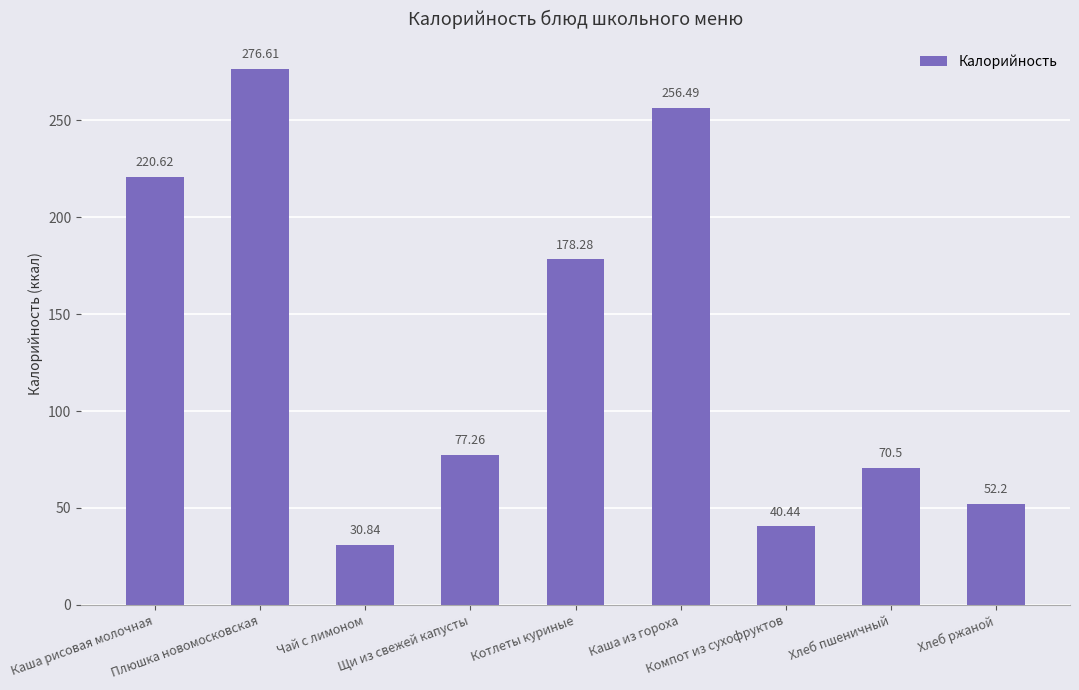

What is the ratio of the value at Чай с лимоном to the value at Каша из гороха?

0.1